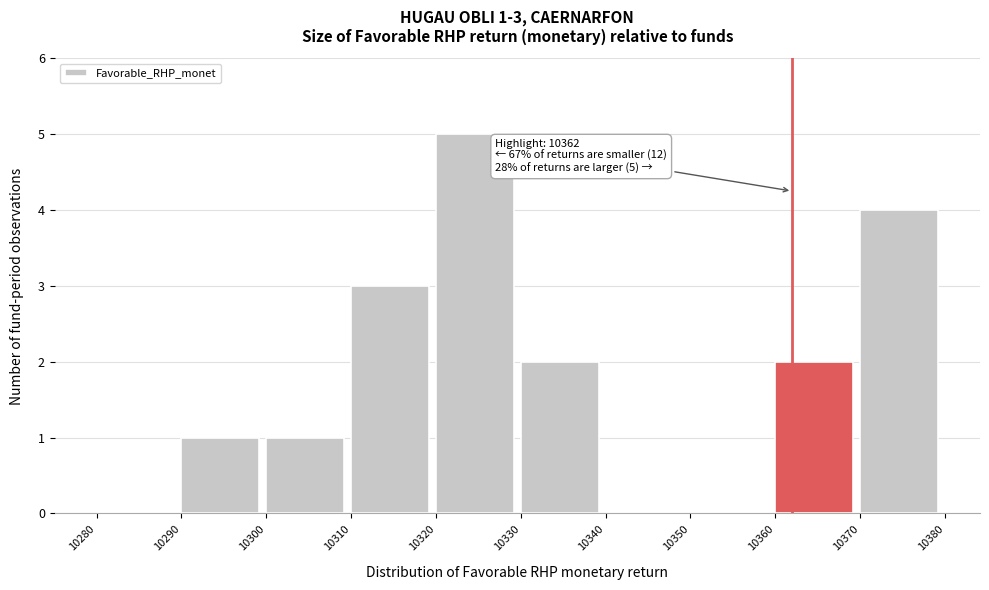

Which range on the x-axis has the tallest bar?

10320 to 10330